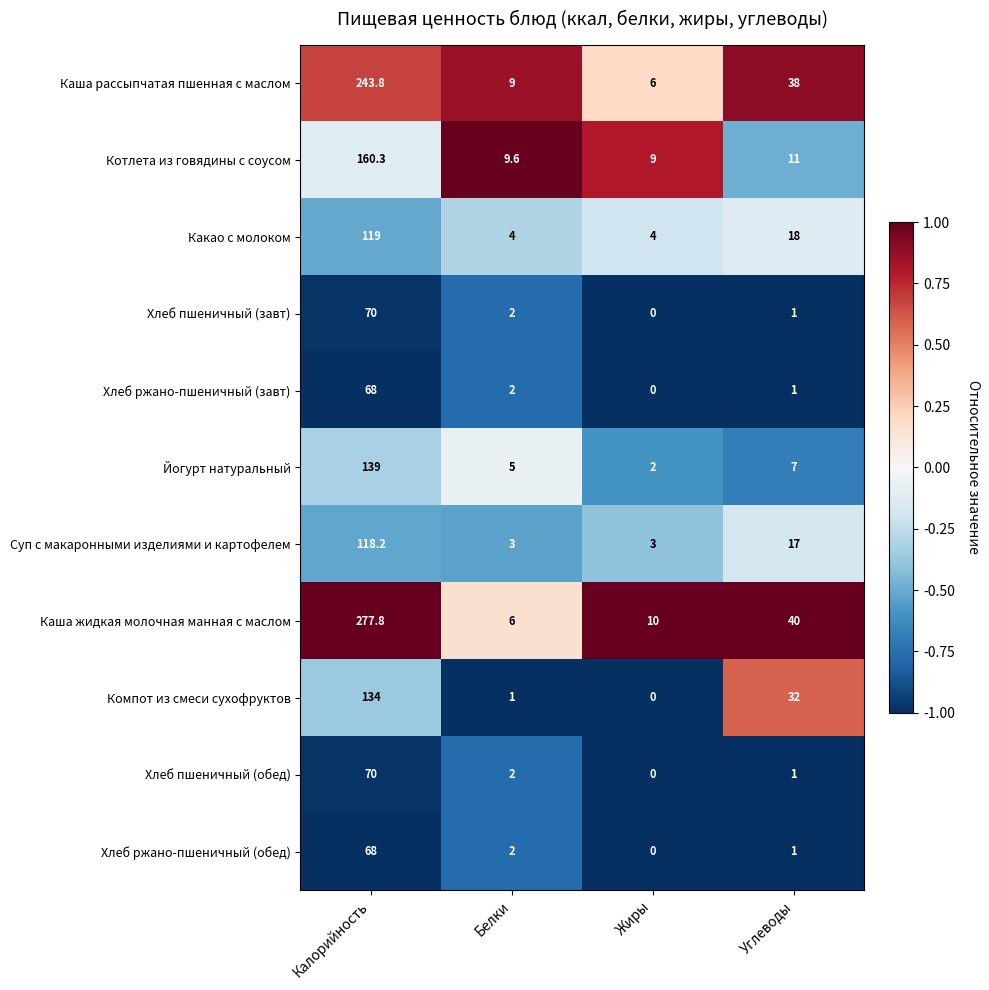

What is the sum of all Хлеб пшеничный (обед) values?

73.0